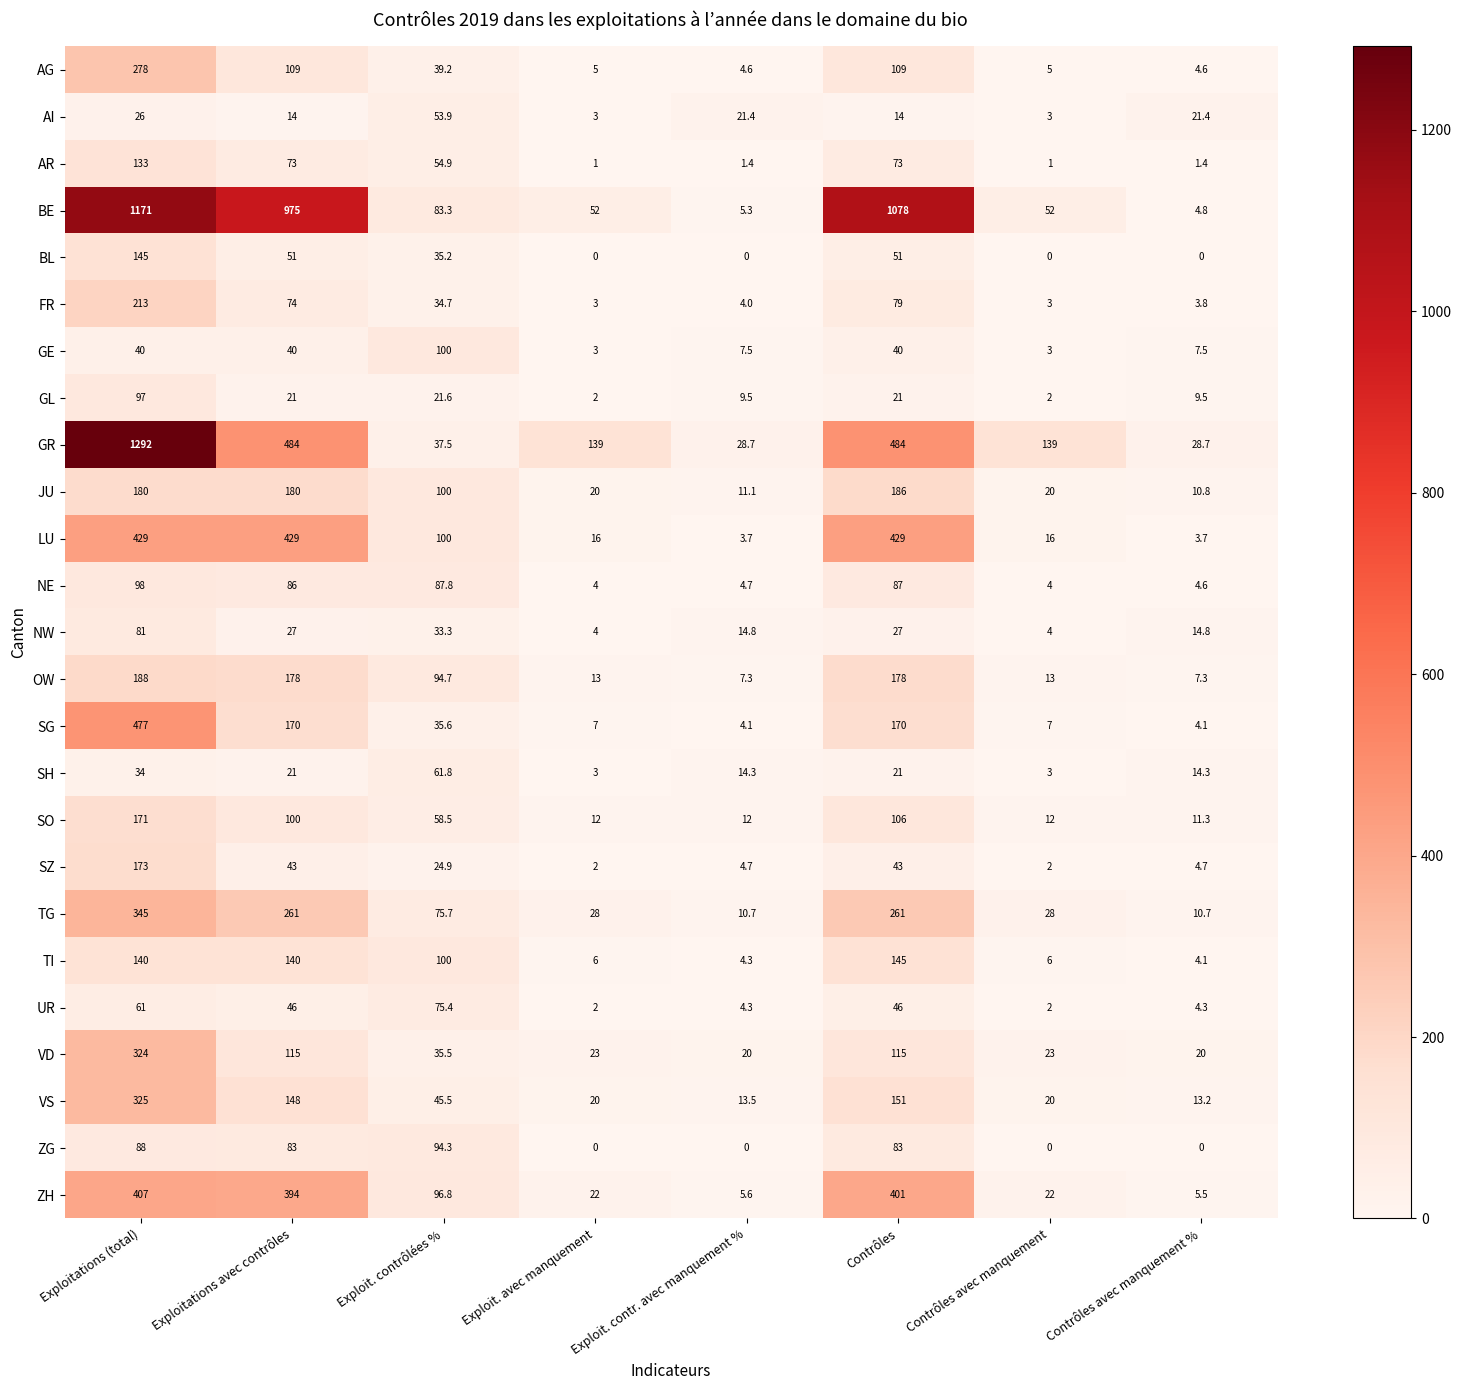

Which series has the largest total across all categories?

BE